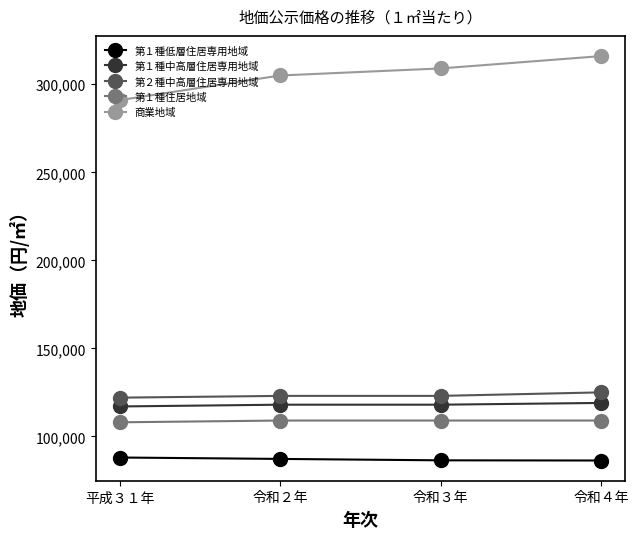

How many distinct data groups are displayed?

5